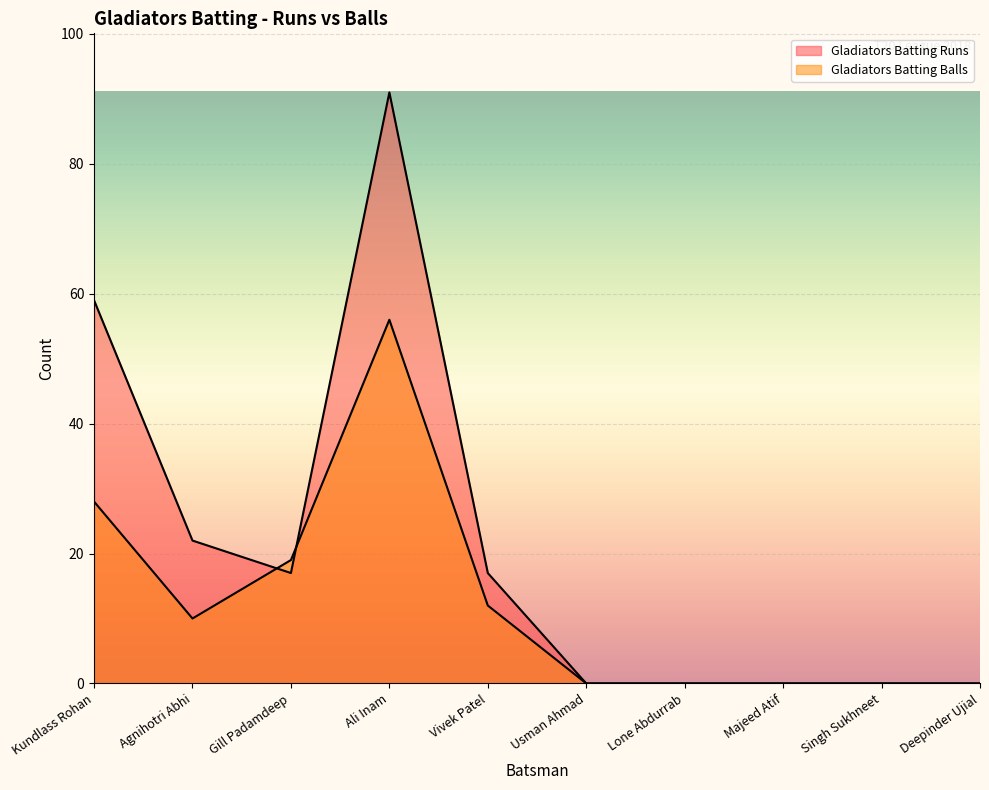

How many interior local peaks does the Gladiators Batting Balls series have?

1